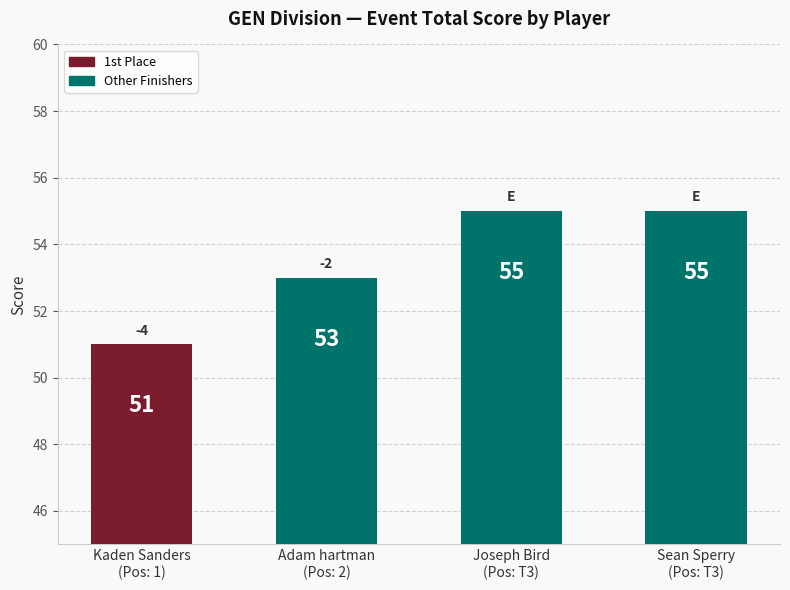

What is the difference between the maximum and minimum values?

4